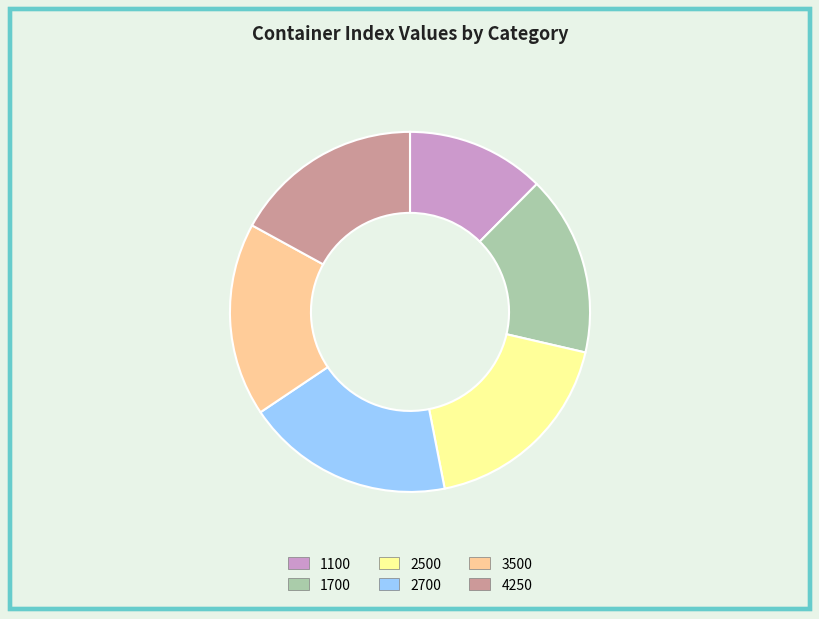

How many segments does this pie chart have?

6